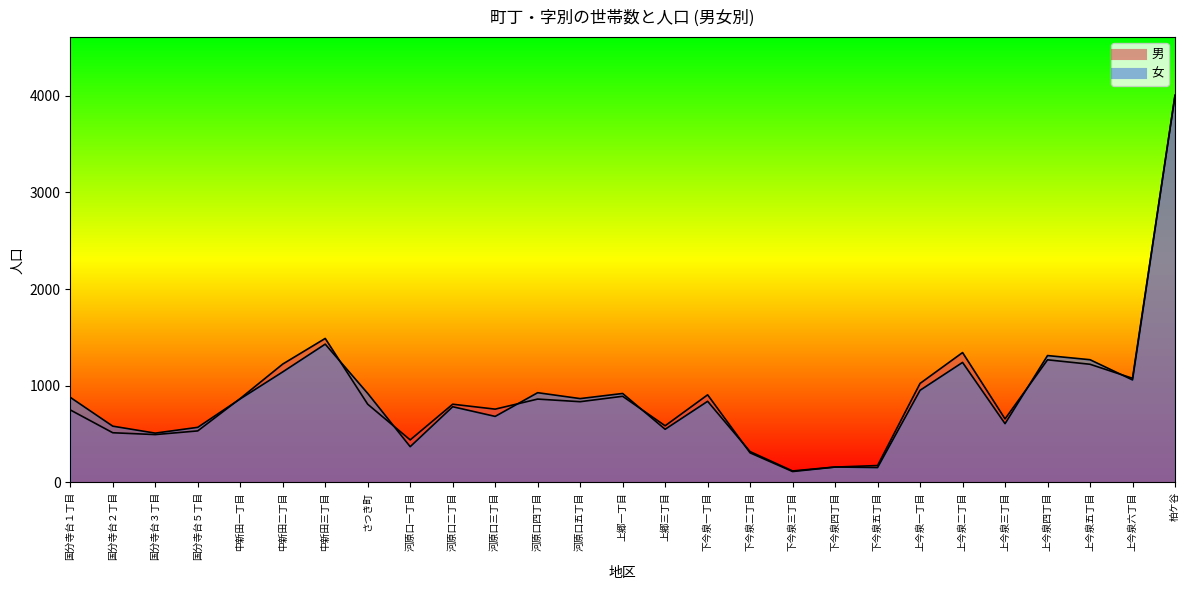

How many lines are shown in the chart?

2